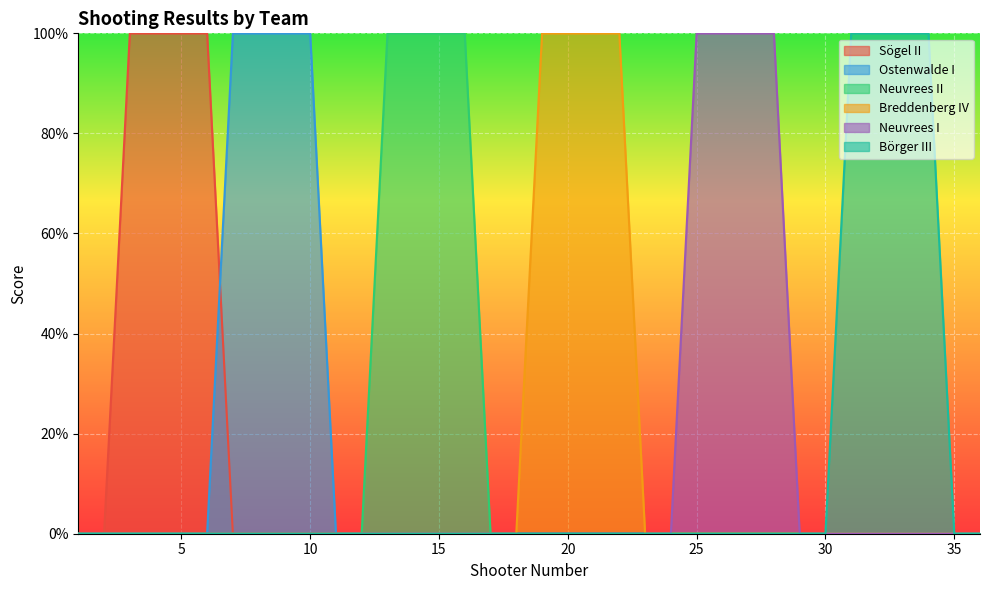

What are all the series names shown in the legend?

Sögel II, Ostenwalde I, Neuvrees II, Breddenberg IV, Neuvrees I, Börger III